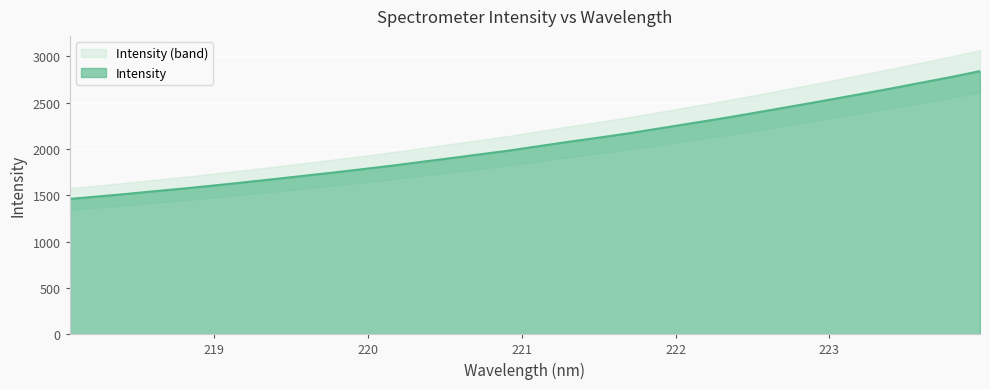

Reading right to left, extract all data points from this chart.

2840.9	2776.4	2716.3	2655.5	2597.2	2539.9	2483.5	2428.3	2372.9	2319.7	2269.4	2218.4	2167.9	2122.5	2078.7	2032.3	1985.2	1943.8	1902.4	1862.2	1821.4	1783.8	1746.6	1711.9	1676.3	1642.4	1608.8	1577.1	1547.5	1516.7	1488.2	1460.8